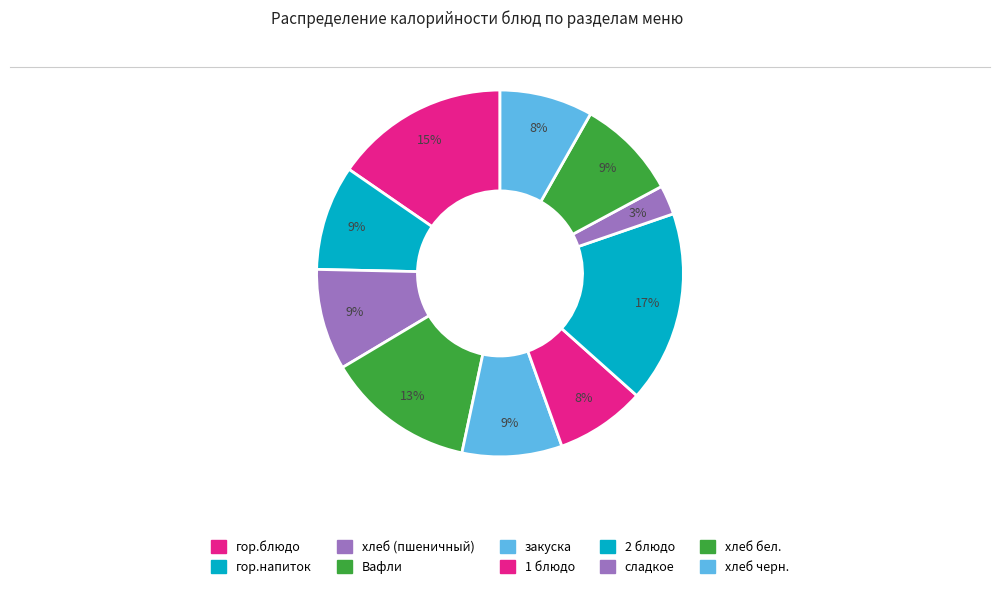

How many segments does this pie chart have?

10